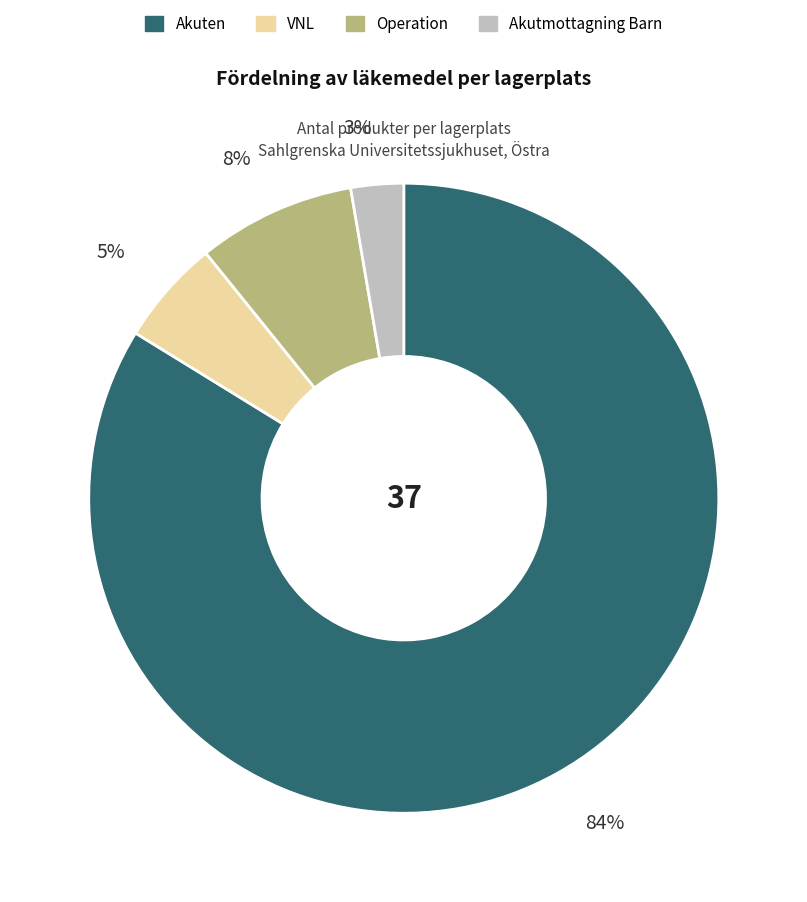

Combined, do VNL and Akutmottagning Barn account for over 50%?

No